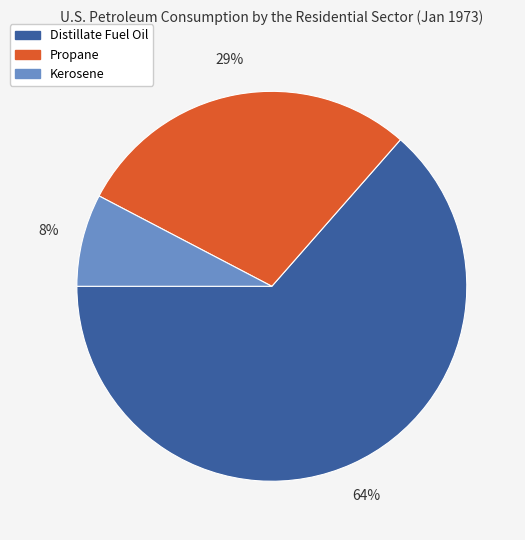

Between Propane and Distillate Fuel Oil, which is larger?

Distillate Fuel Oil